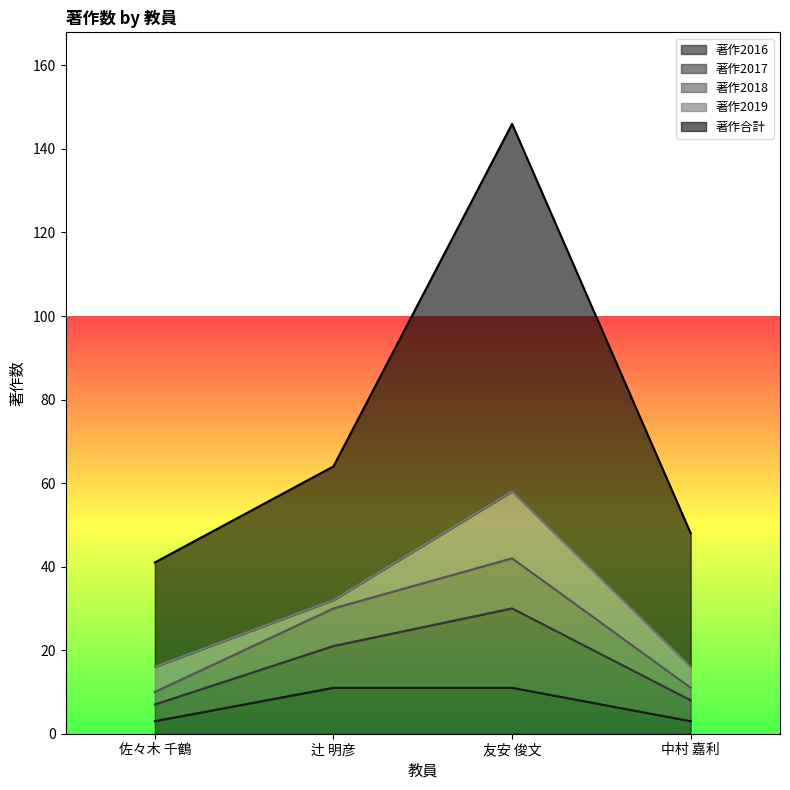

What is the difference between the 著作2018 values at 中村 嘉利 and 友安 俊文?

31